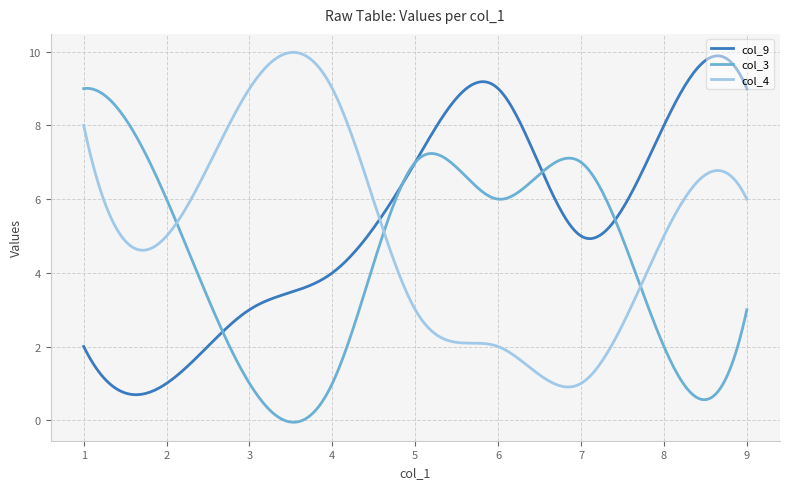

What is the greatest value displayed?

10.0